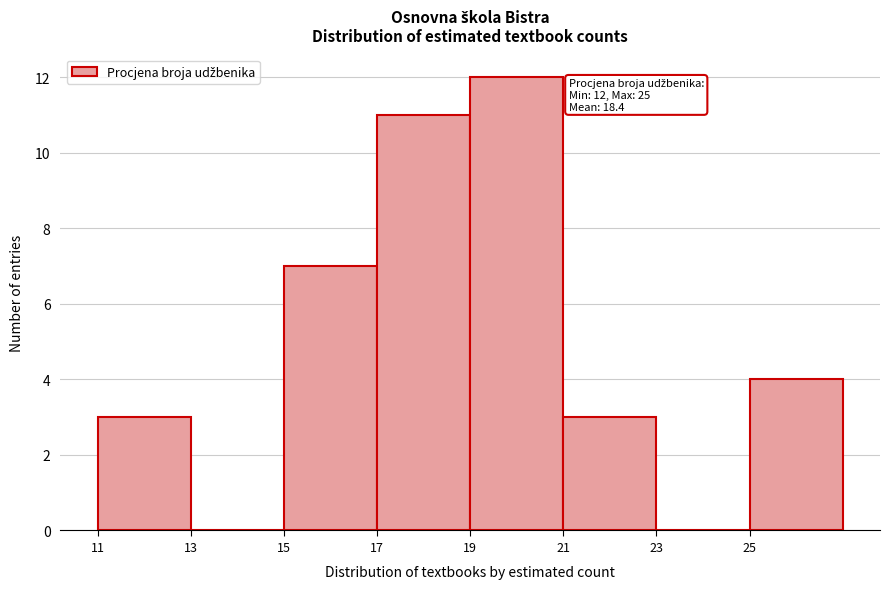

Which range on the x-axis has the tallest bar?

19 to 21